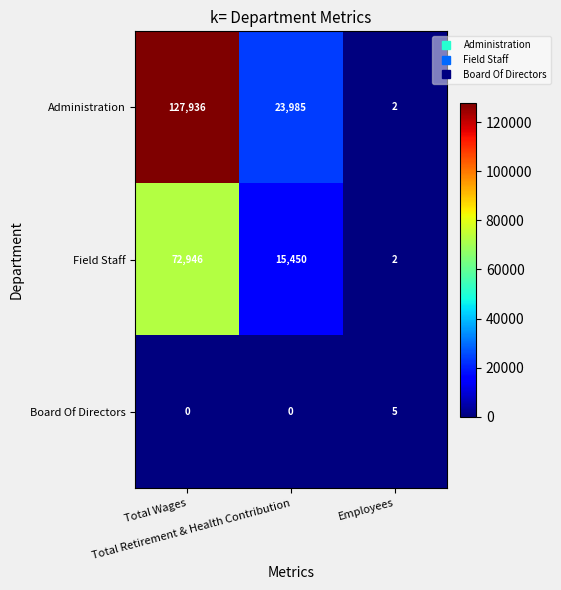

Between Total Retirement & Health Contribution and Employees, which series saw the biggest shift?

Administration